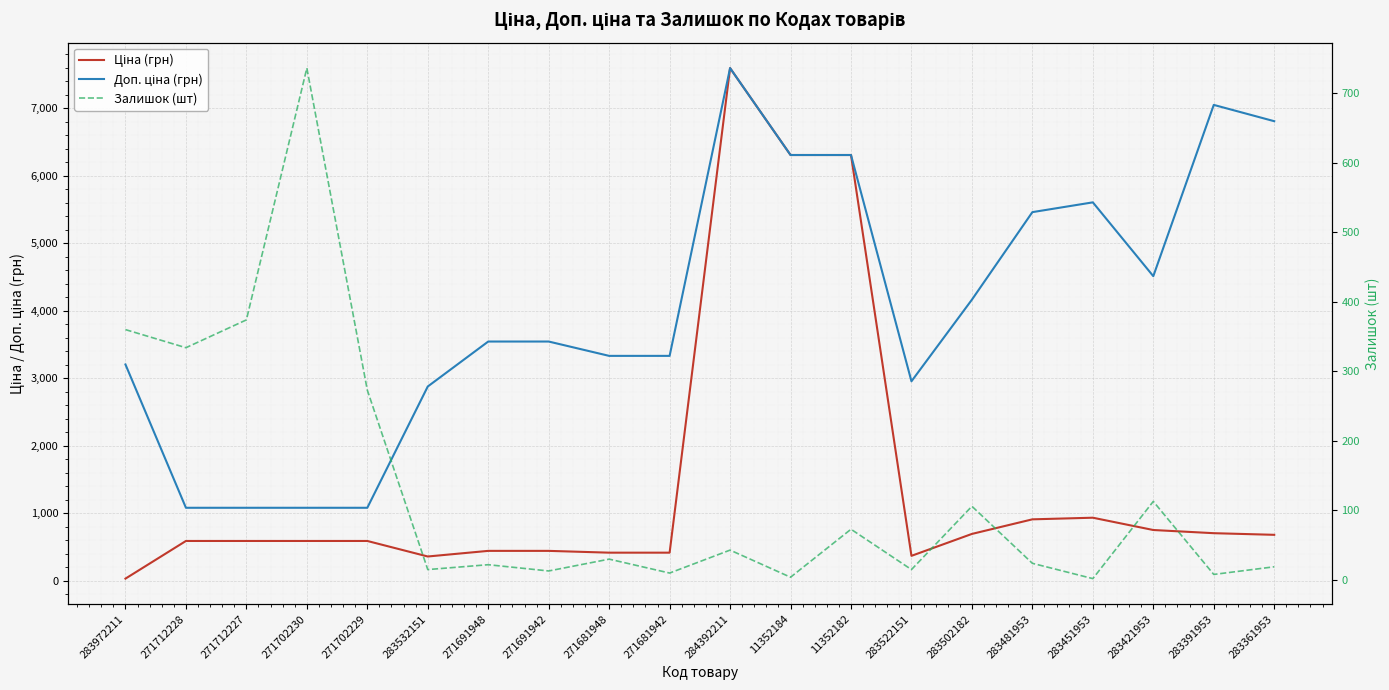

Which label corresponds to the smallest value in the chart?

283451953